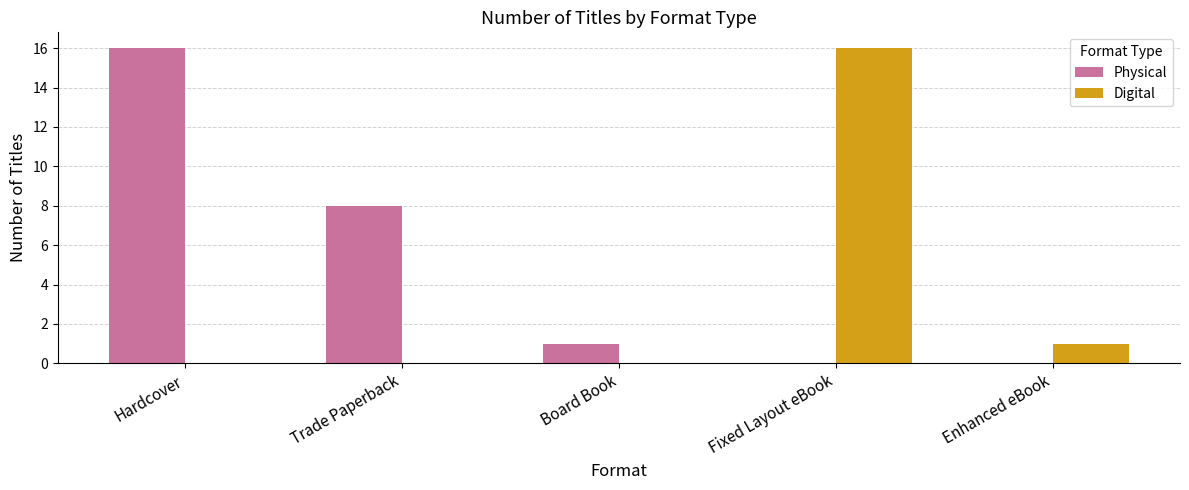

Between Trade Paperback and Enhanced eBook, which series saw the biggest shift?

Physical